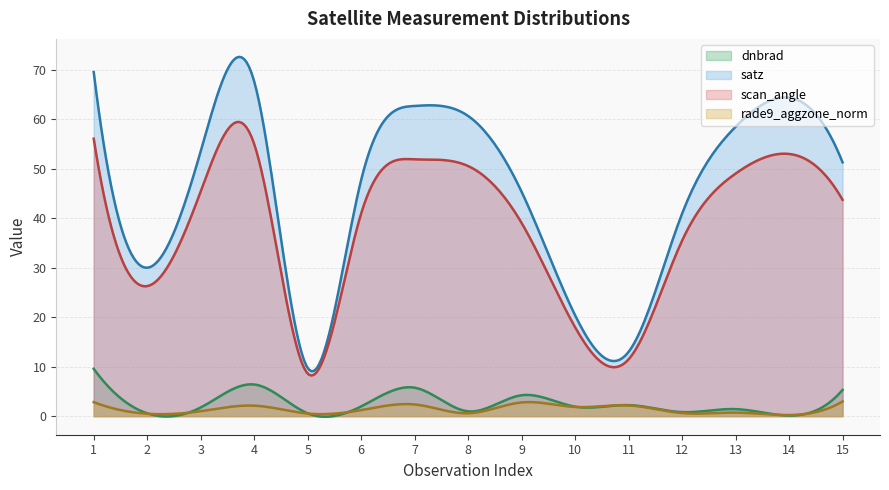

Where is the first local minimum for dnbrad?

2